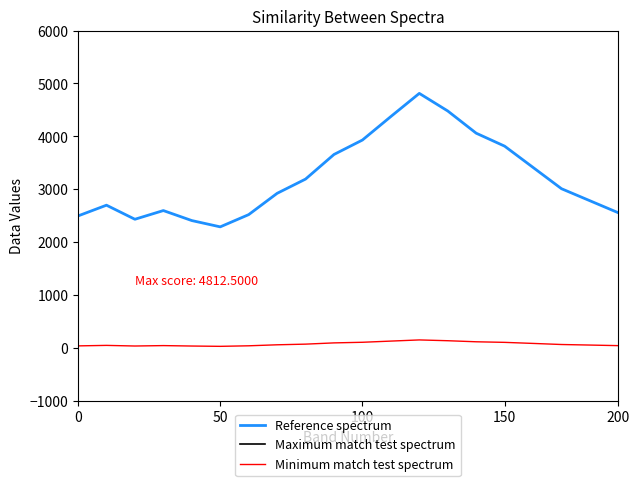

True or false: Reference spectrum and Minimum match test spectrum intersect in this chart.

False